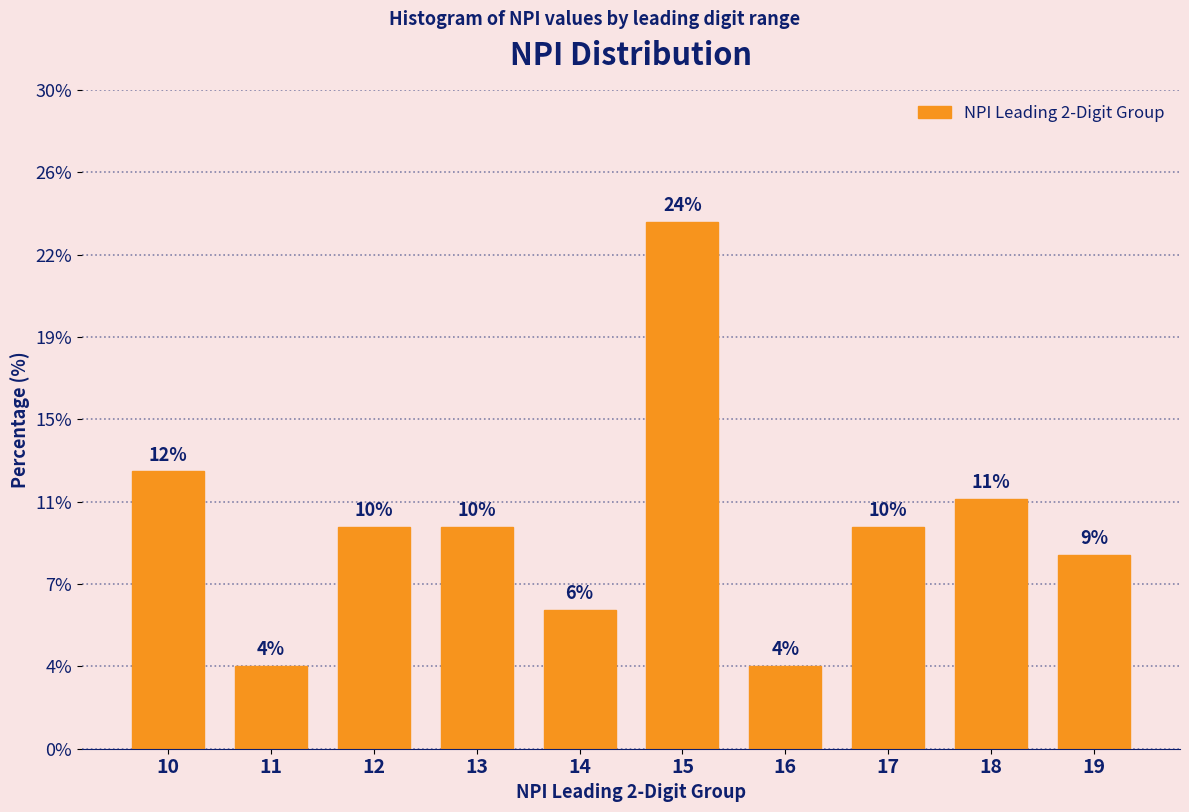

Are the bars horizontal?

No